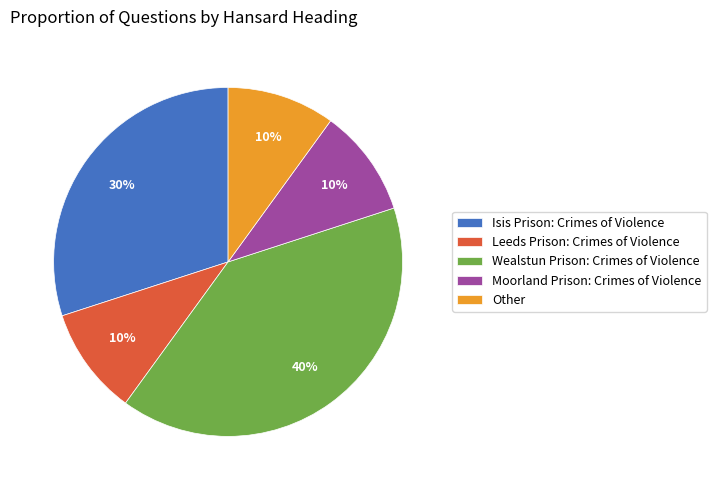

True or false: Moorland Prison: Crimes of Violence accounts for 1% of the total.

False